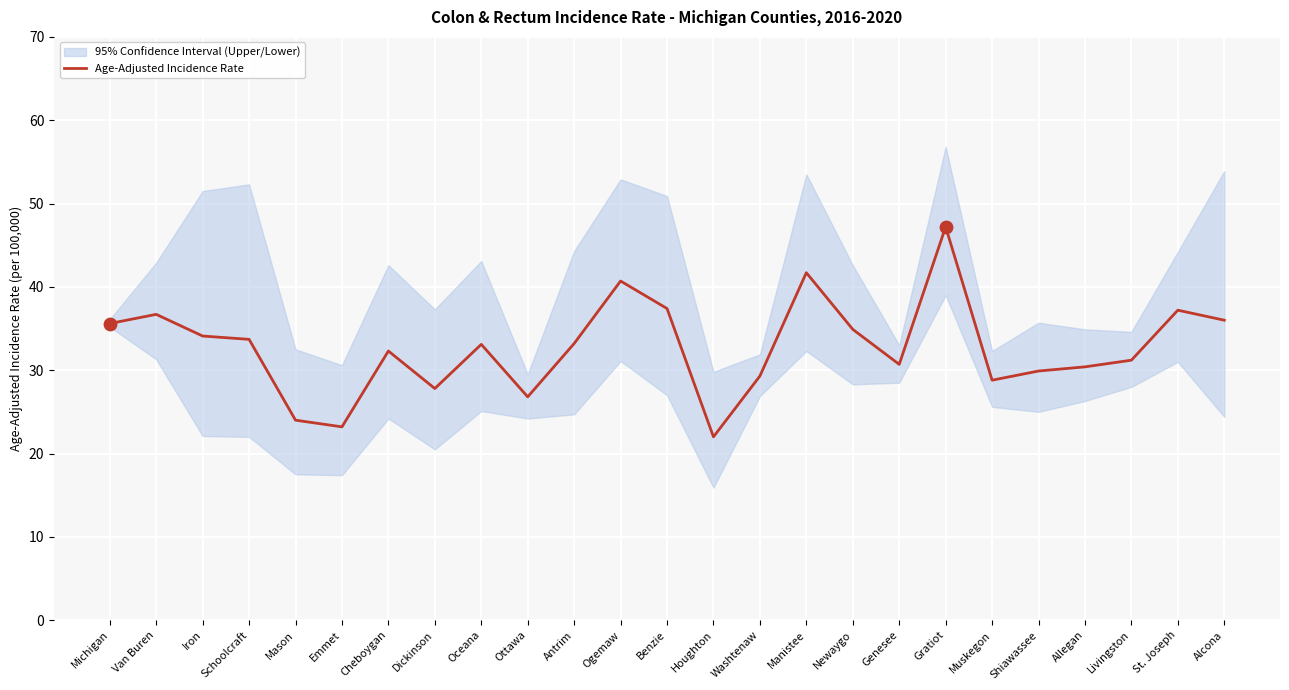

What is the change in value from Houghton to Manistee?

+19.7